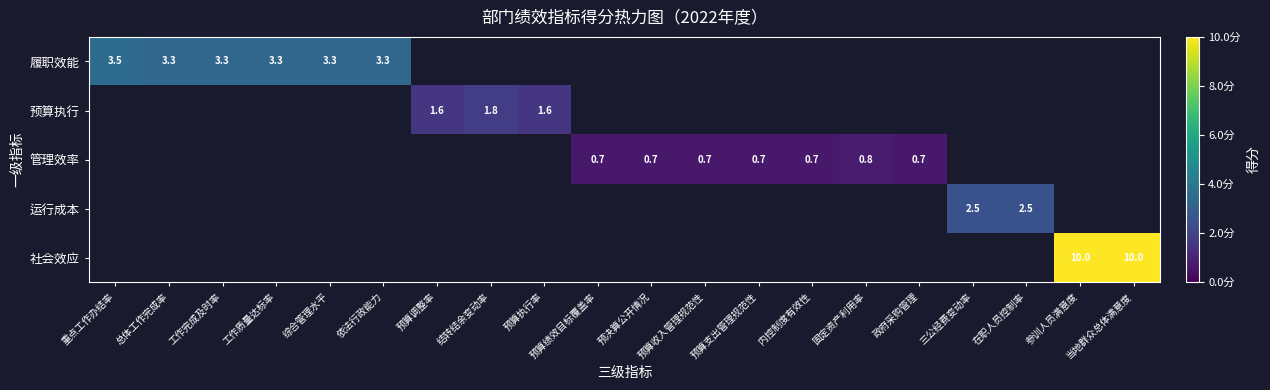

True or false: 管理效率 has a value of 0.3 at 预算支出管理规范性.

False